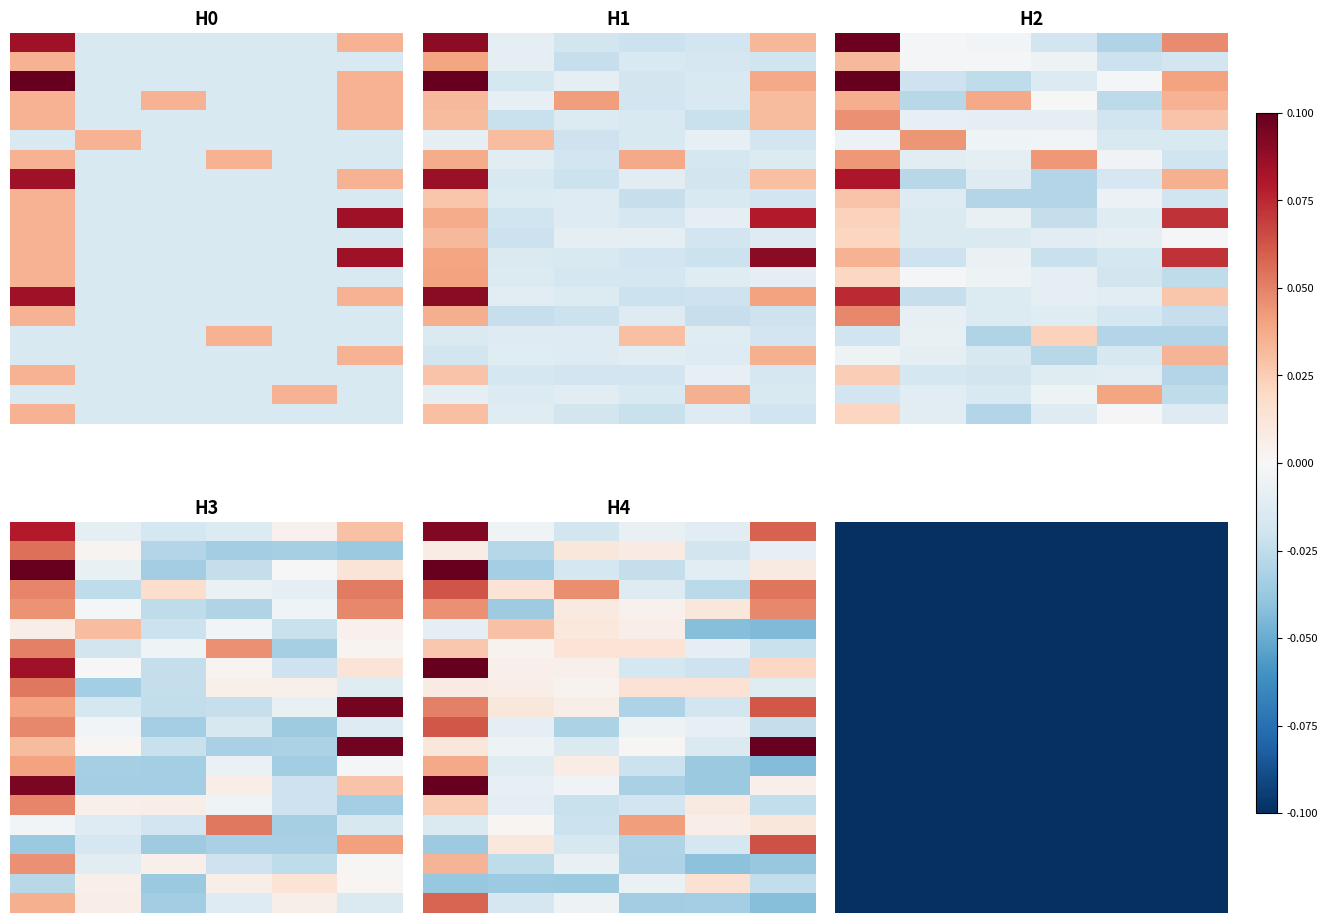

How many data points in 00017 are above 0?

2